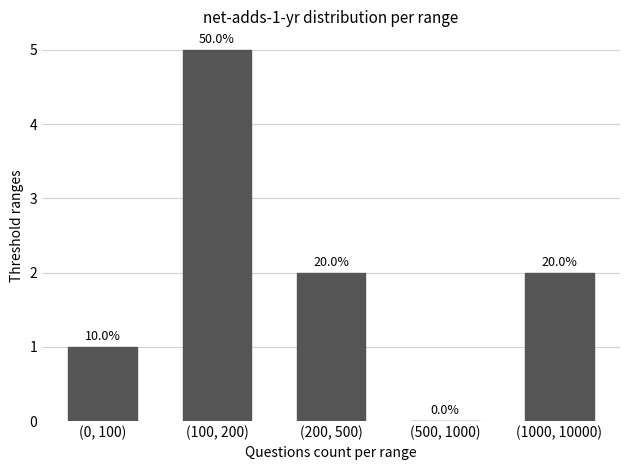

True or false: the data shows 0 at (500, 1000).

True